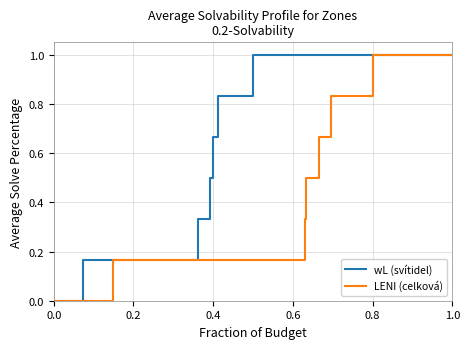

Is it true that wL (svítidel) equals 1.0 at 1.0?

True